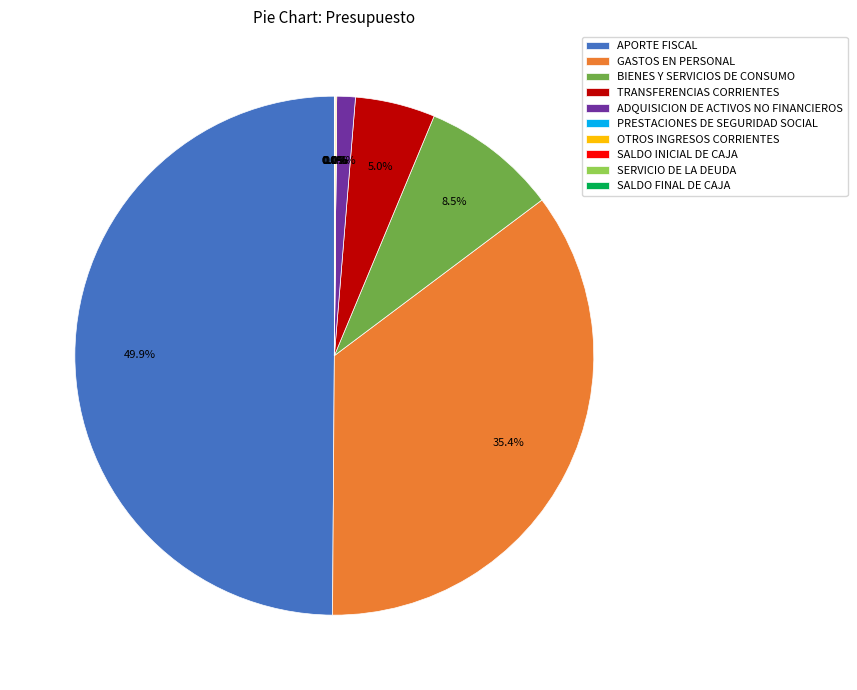

What is the total percentage of SALDO INICIAL DE CAJA and BIENES Y SERVICIOS DE CONSUMO?

8.5%